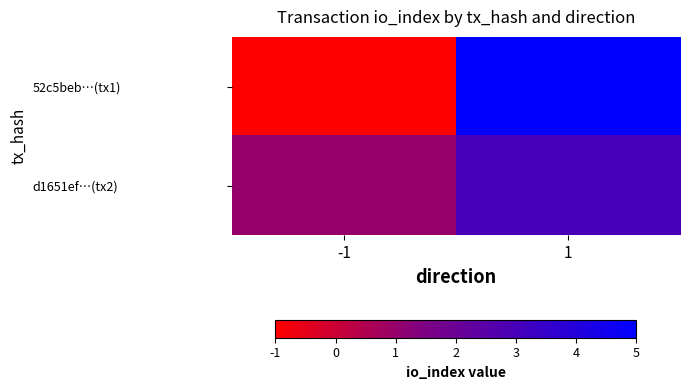

Reading left to right, what are all the values shown in this chart?

52c5beb…(tx1): -1=-1	1=5
d1651ef…(tx2): -1=1	1=3